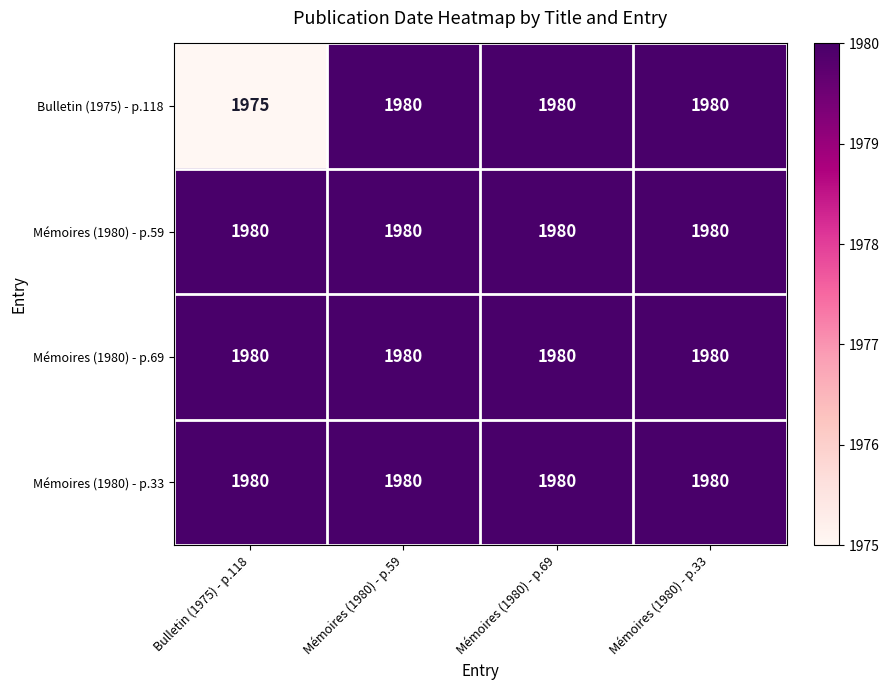

The Mémoires (1980) - p.69 series shows 3357 at Mémoires (1980) - p.59. True or false?

False